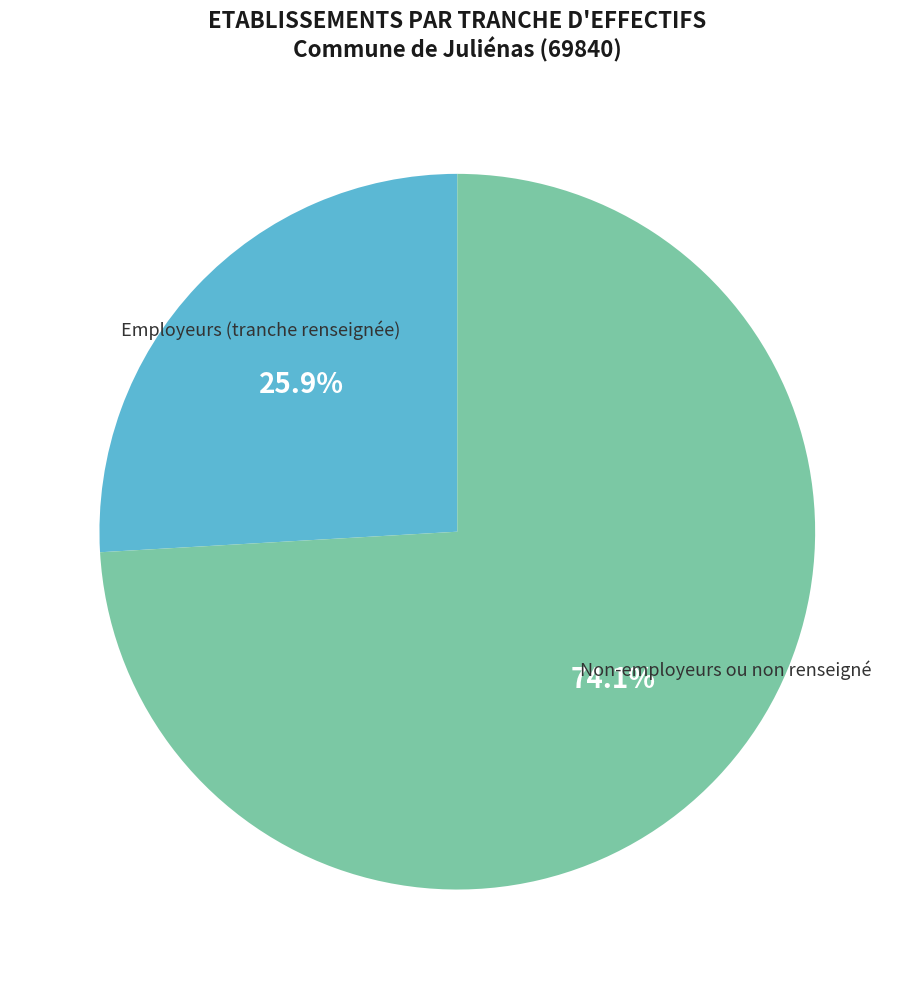

Does any single category account for the majority?

Yes